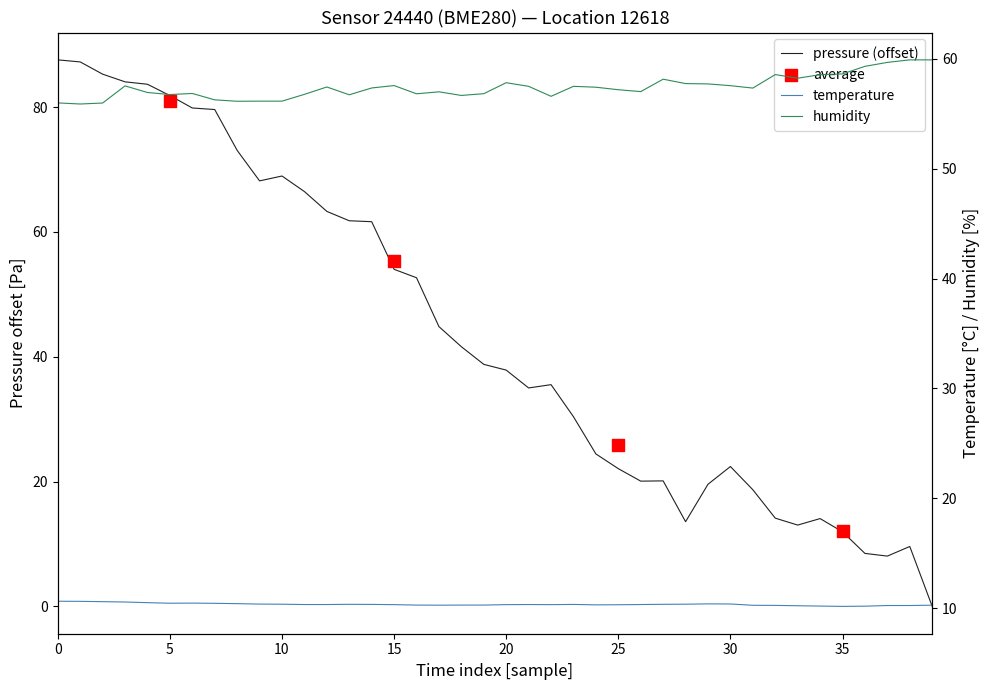

Which series has the largest total across all categories?

humidity